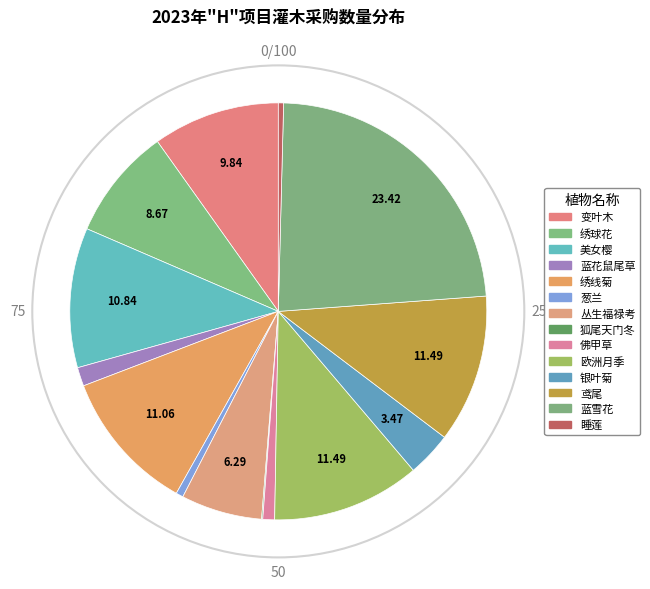

What is the smallest slice in the pie chart?

狐尾天门冬